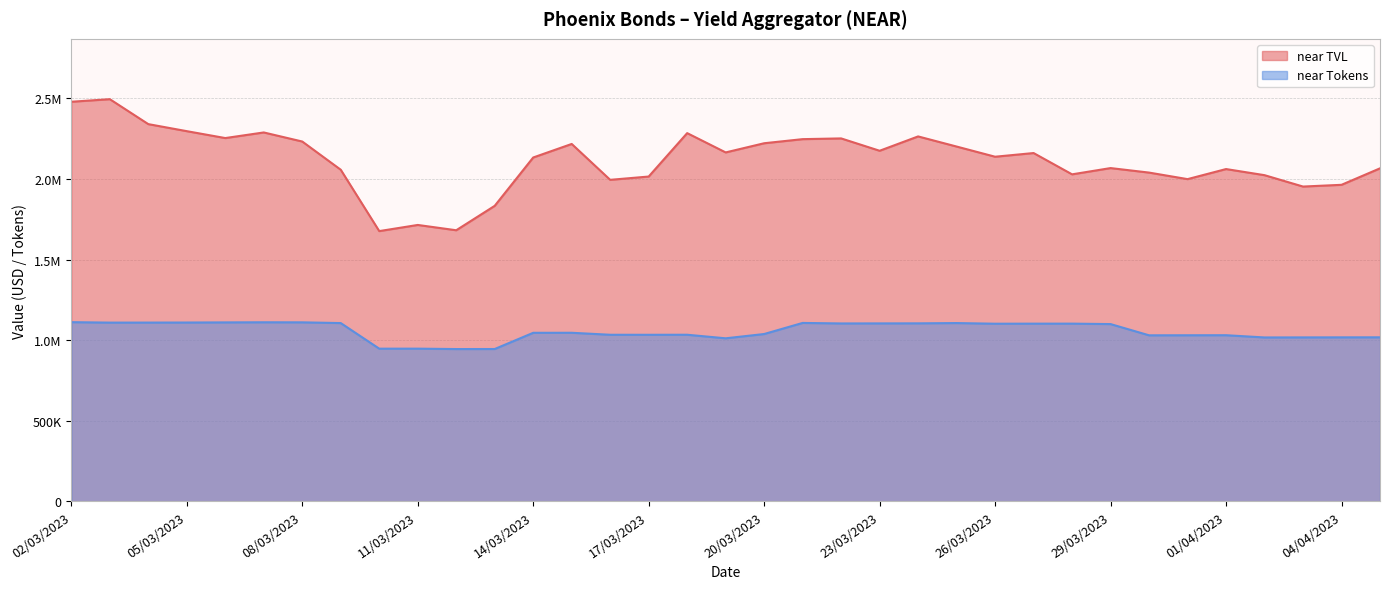

True or false: near Tokens has a value of 1390778.9 at 13/03/2023.

False